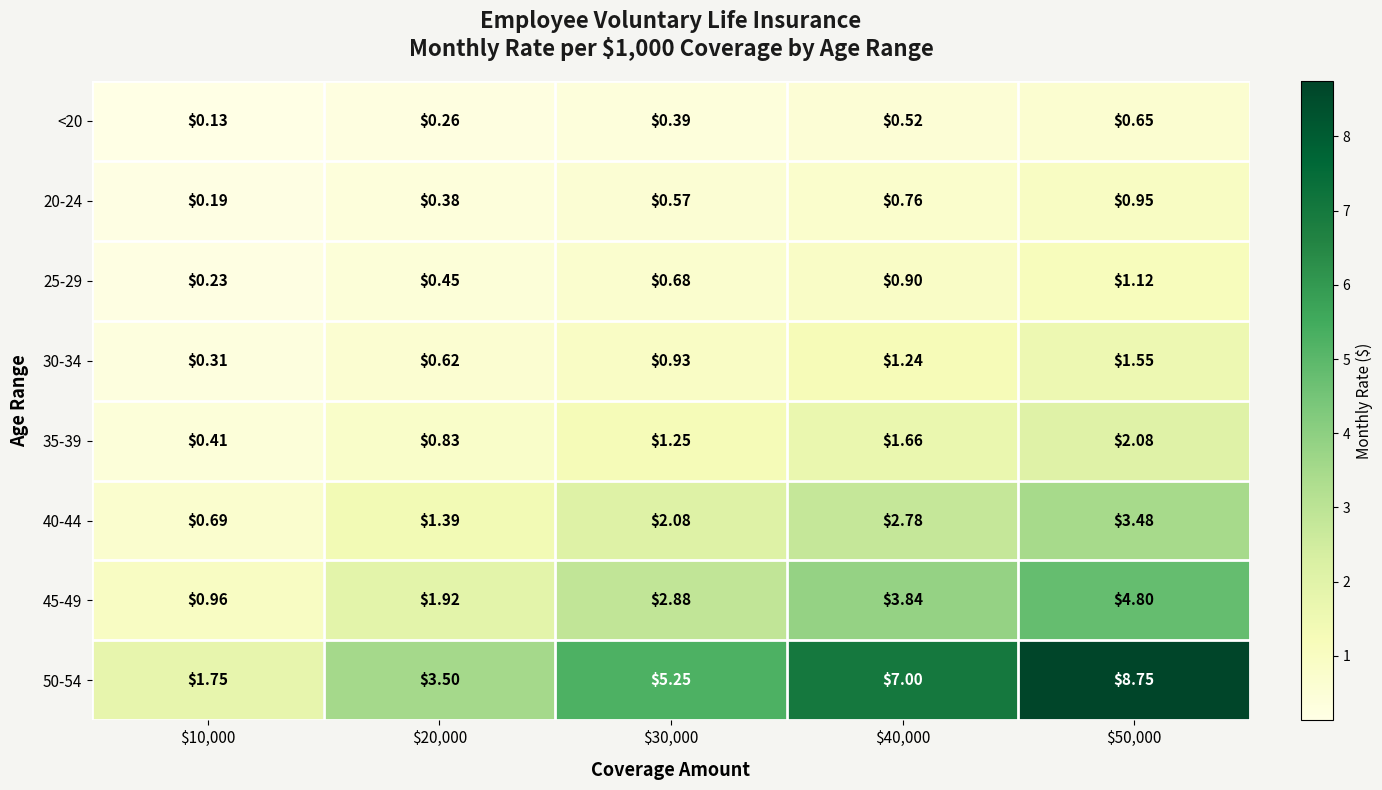

Which series has the widest spread of values?

50-54